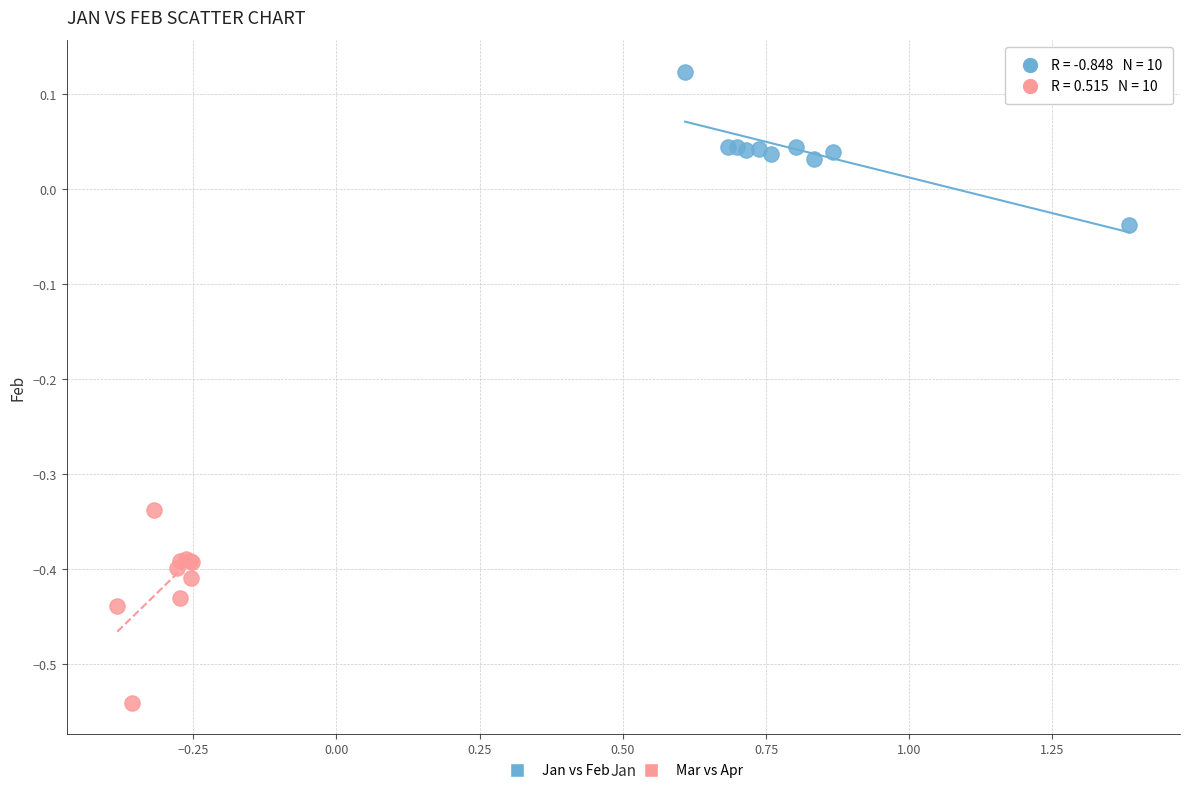

Which series contains the lowest Y value?

Mar vs Apr